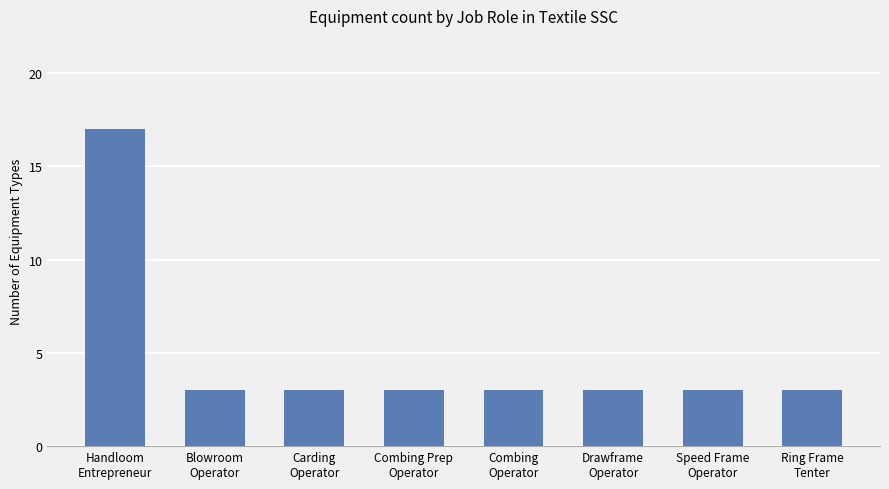

What position from the right is Speed Frame
Operator?

2